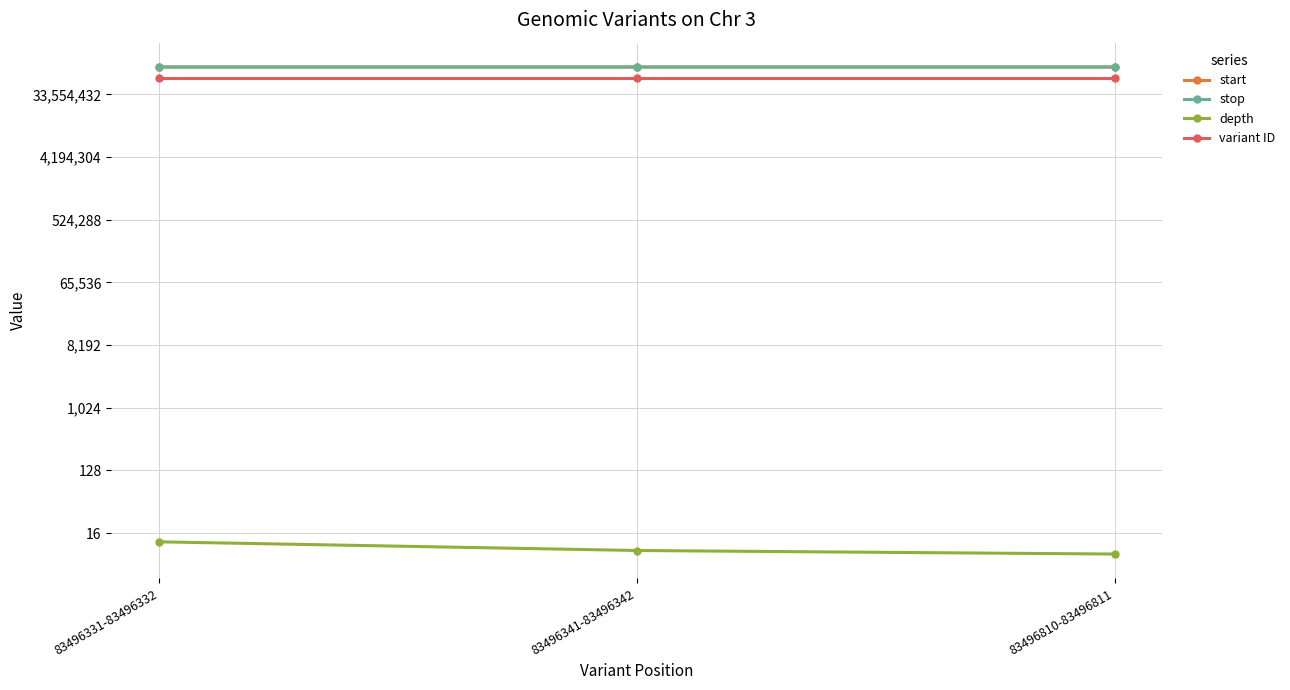

What is the average value of the variant ID series?

58299590